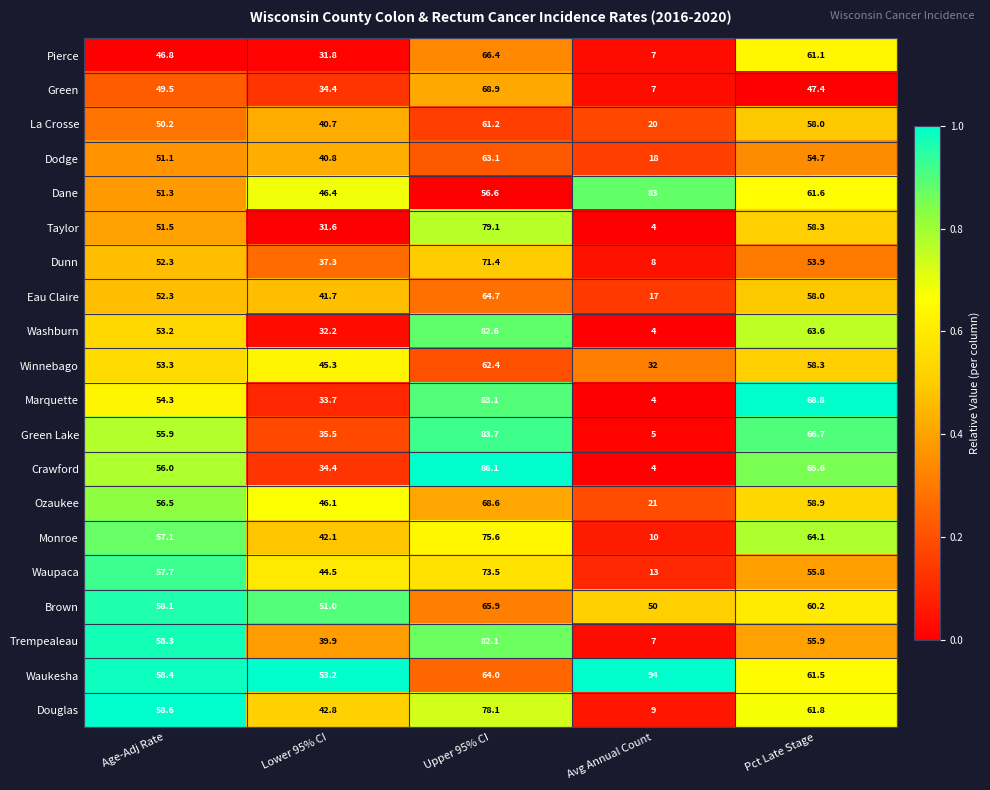

What is the difference between the maximum and second lowest values in the La Crosse series?

20.5